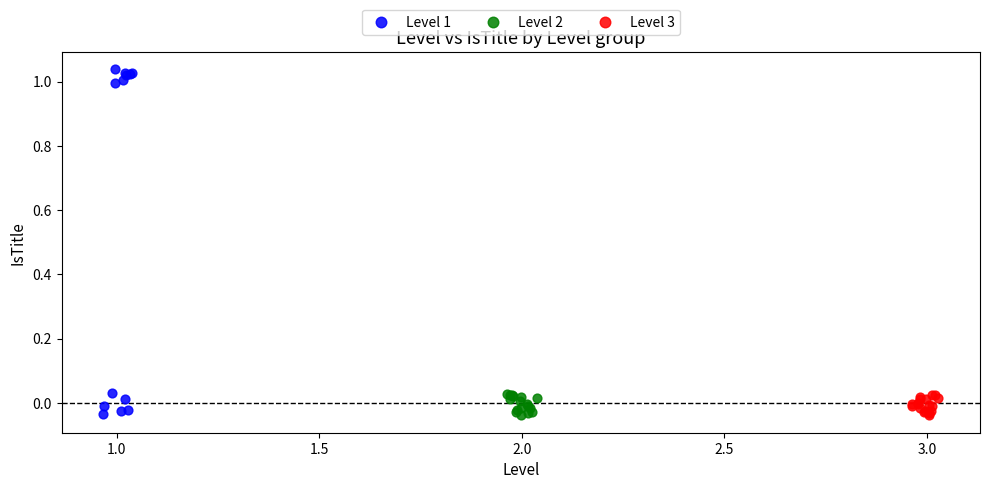

Which series has the largest Y range (max minus min)?

Level 1